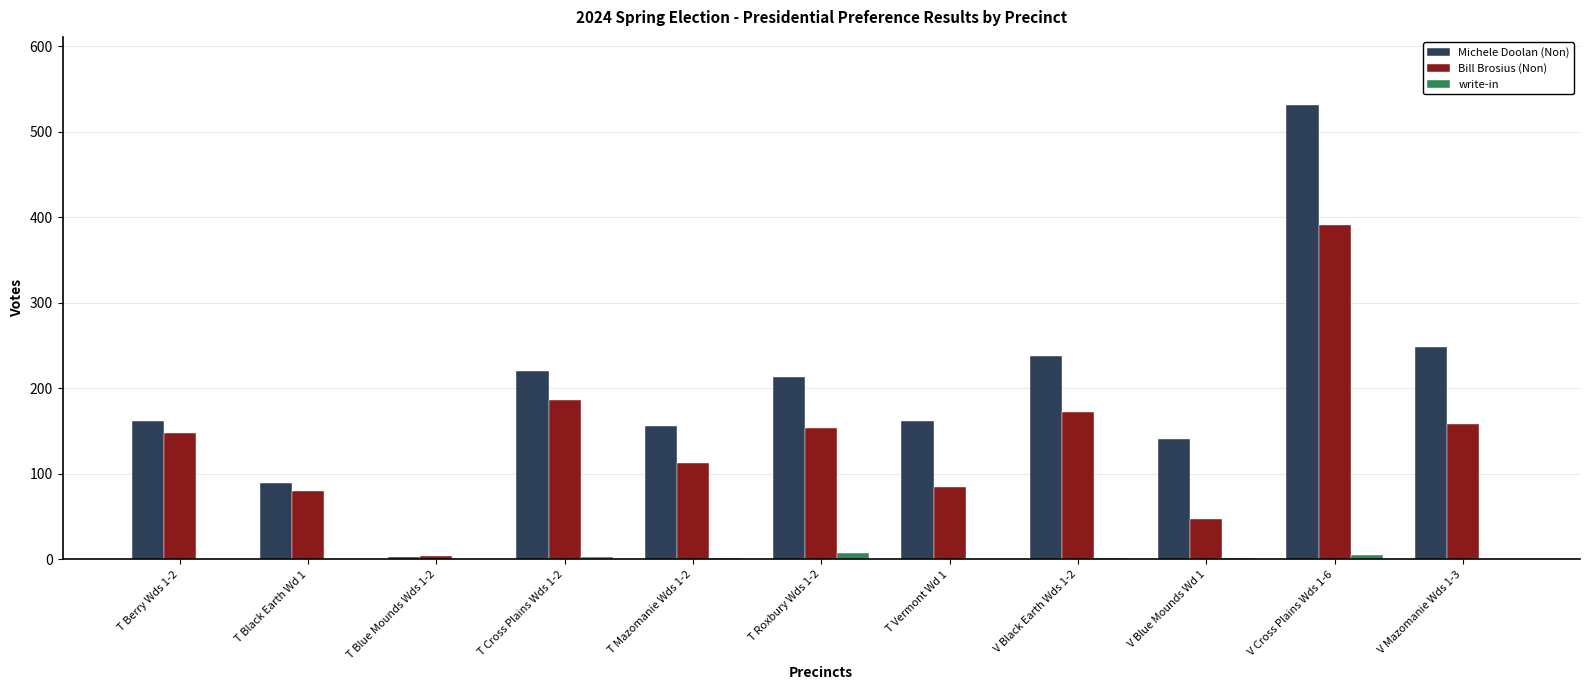

Where is Bill Brosius (Non) nearest to the value 197?

T Cross Plains Wds 1-2